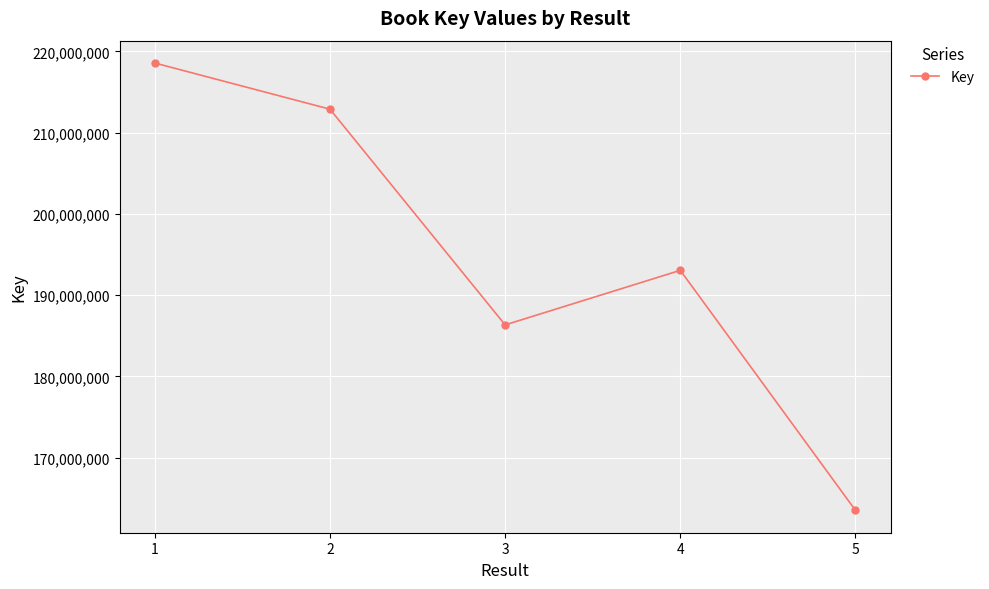

Which has a higher value, 5 or 2?

2